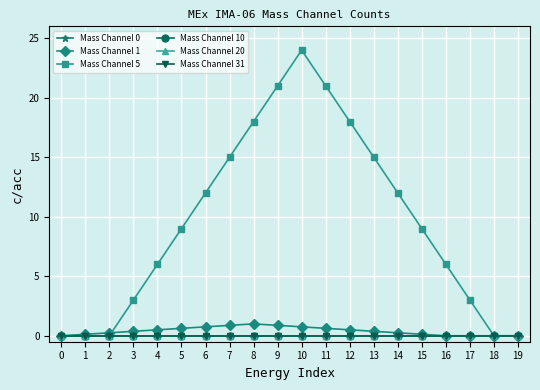

Is this an area chart (filled region under the line)?

No